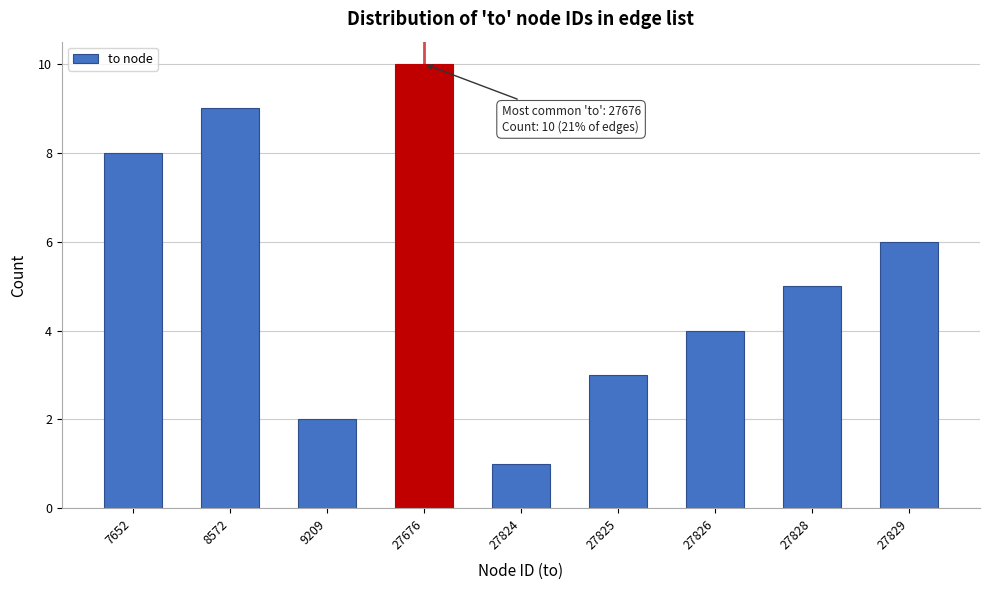

Reading left to right, transcribe all the data shown in this chart.

7652=8	8572=9	9209=2	27676=10	27824=1	27825=3	27826=4	27828=5	27829=6